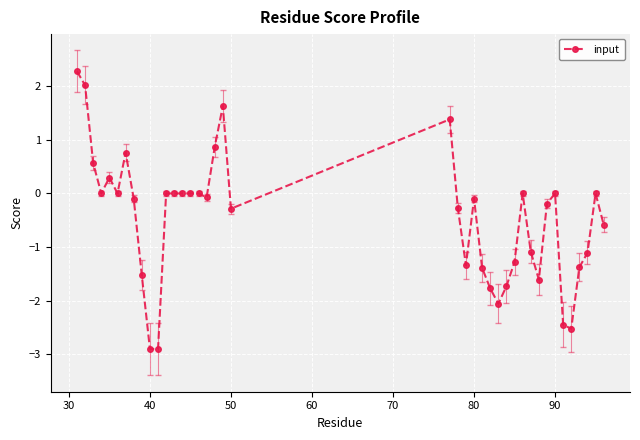

How many series are shown in this chart?

1